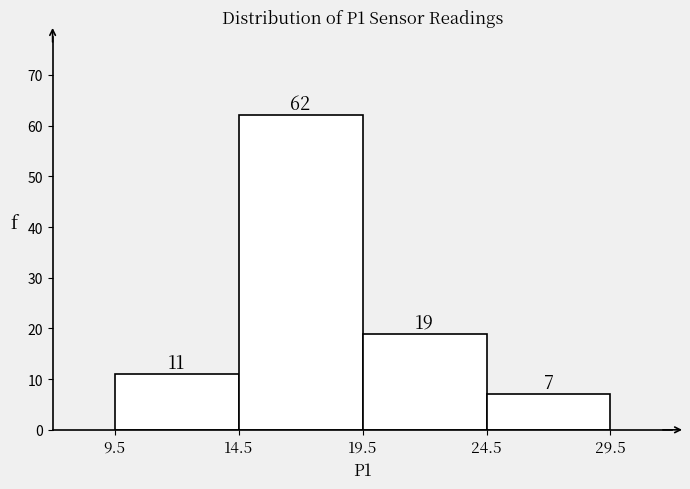

Reading left to right, transcribe this chart: for each bar, give the range it covers on the x-axis and its height.

9.5 to 14.5: 11
14.5 to 19.5: 62
19.5 to 24.5: 19
24.5 to 29.5: 7